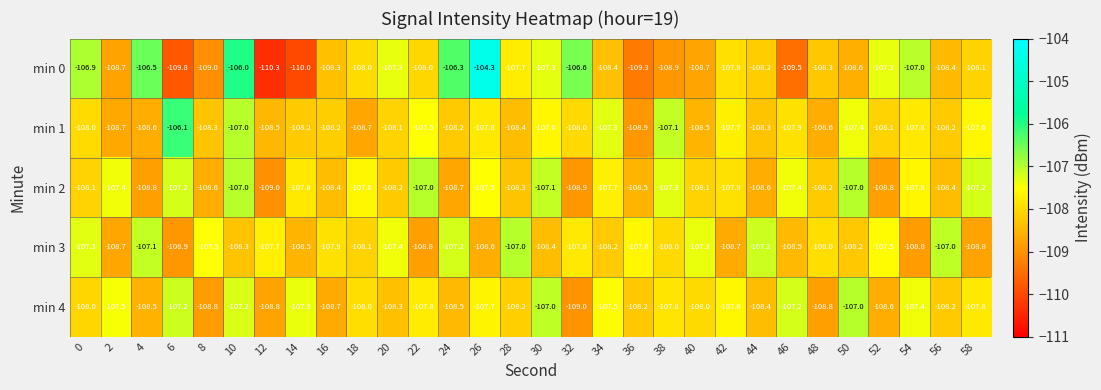

What is the sum of all min 1 values?

-3239.3